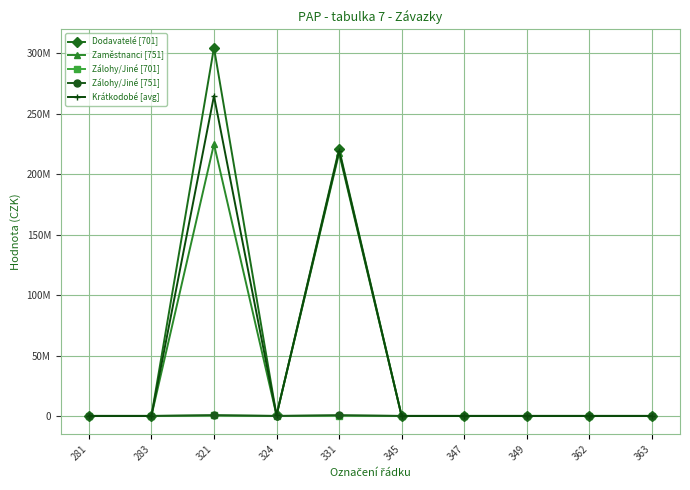

In Krátkodobé [avg], how many points are lower than both neighbors (excluding endpoints)?

1